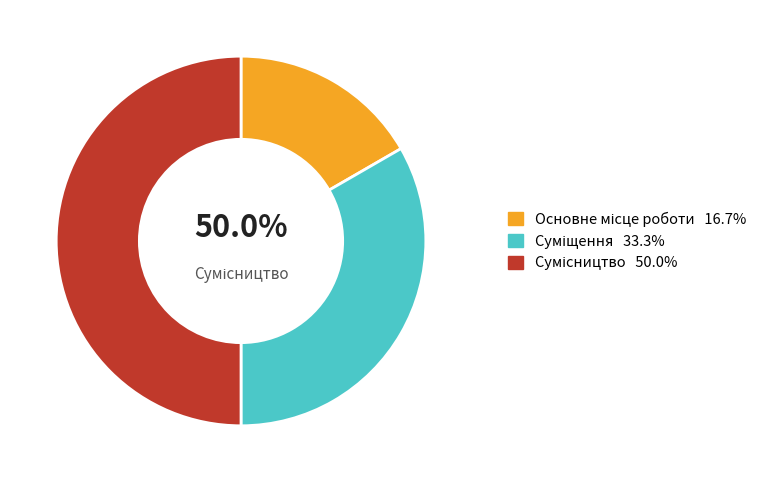

Which category has the biggest portion of the pie?

Сумісництво